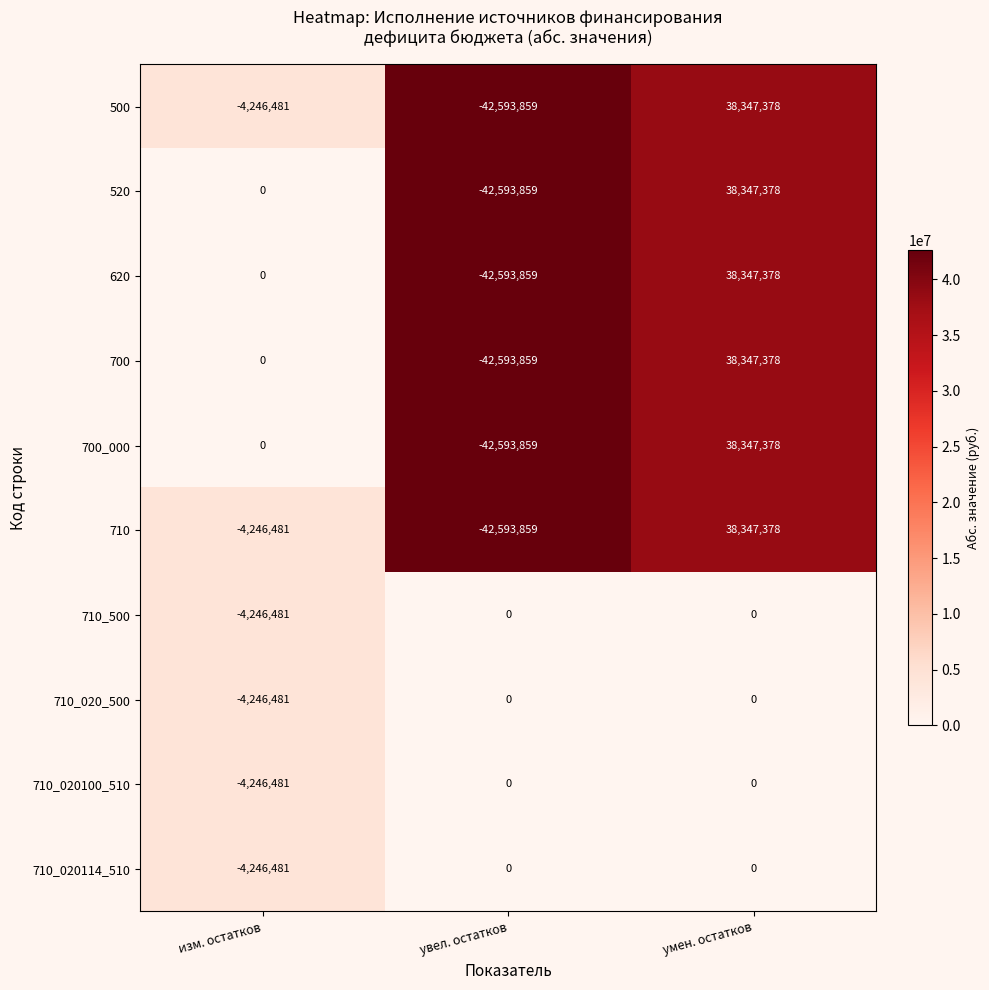

Rank the categories by 520 value from highest to lowest.

умен. остатков, изм. остатков, увел. остатков